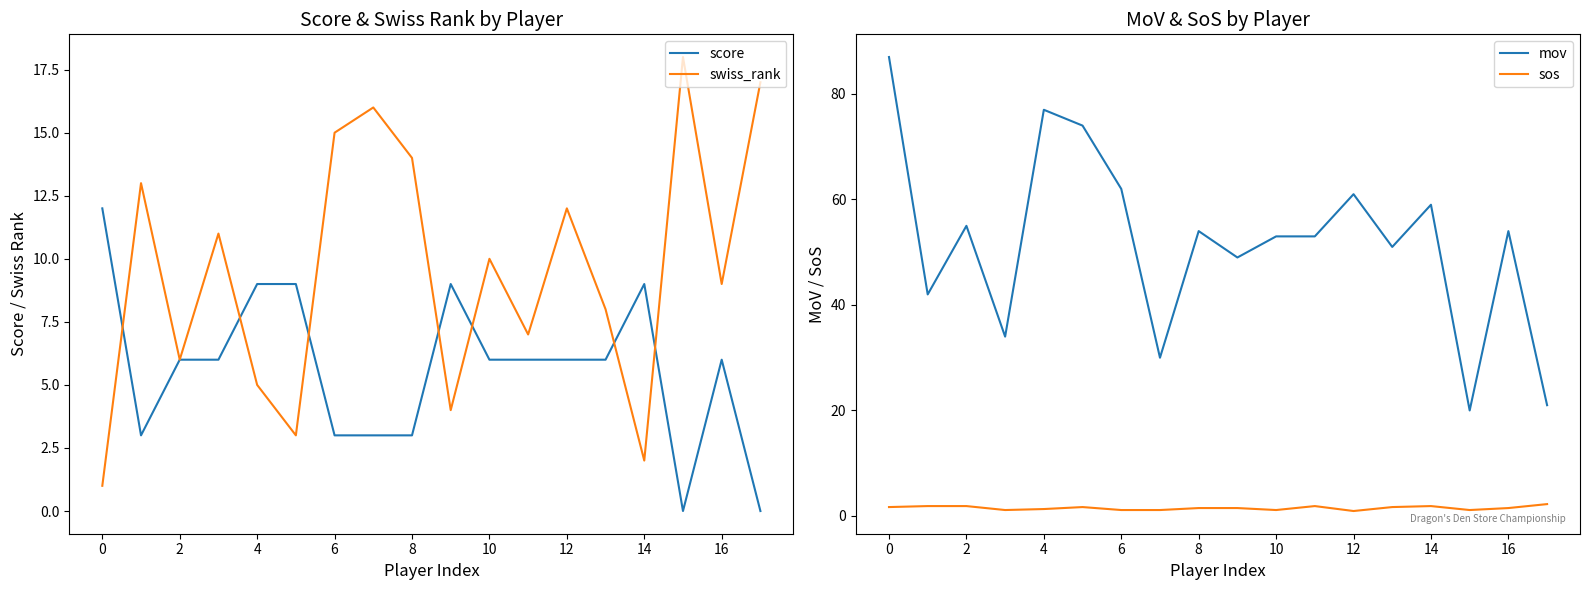

What is the difference between the highest and lowest values at 2?

40.1